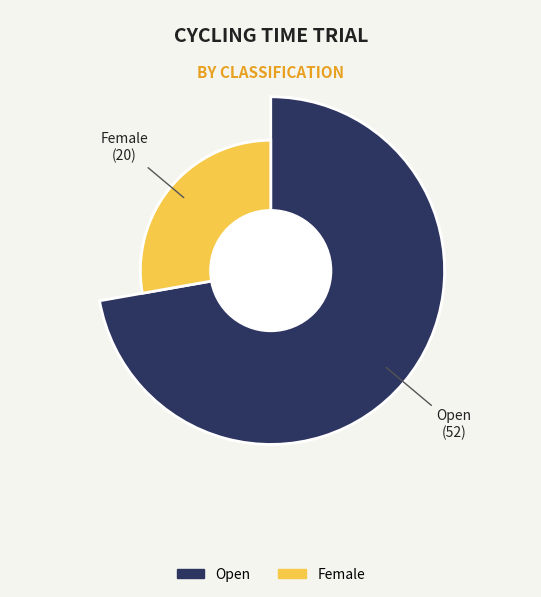

Which slice represents more than half of the pie?

Open